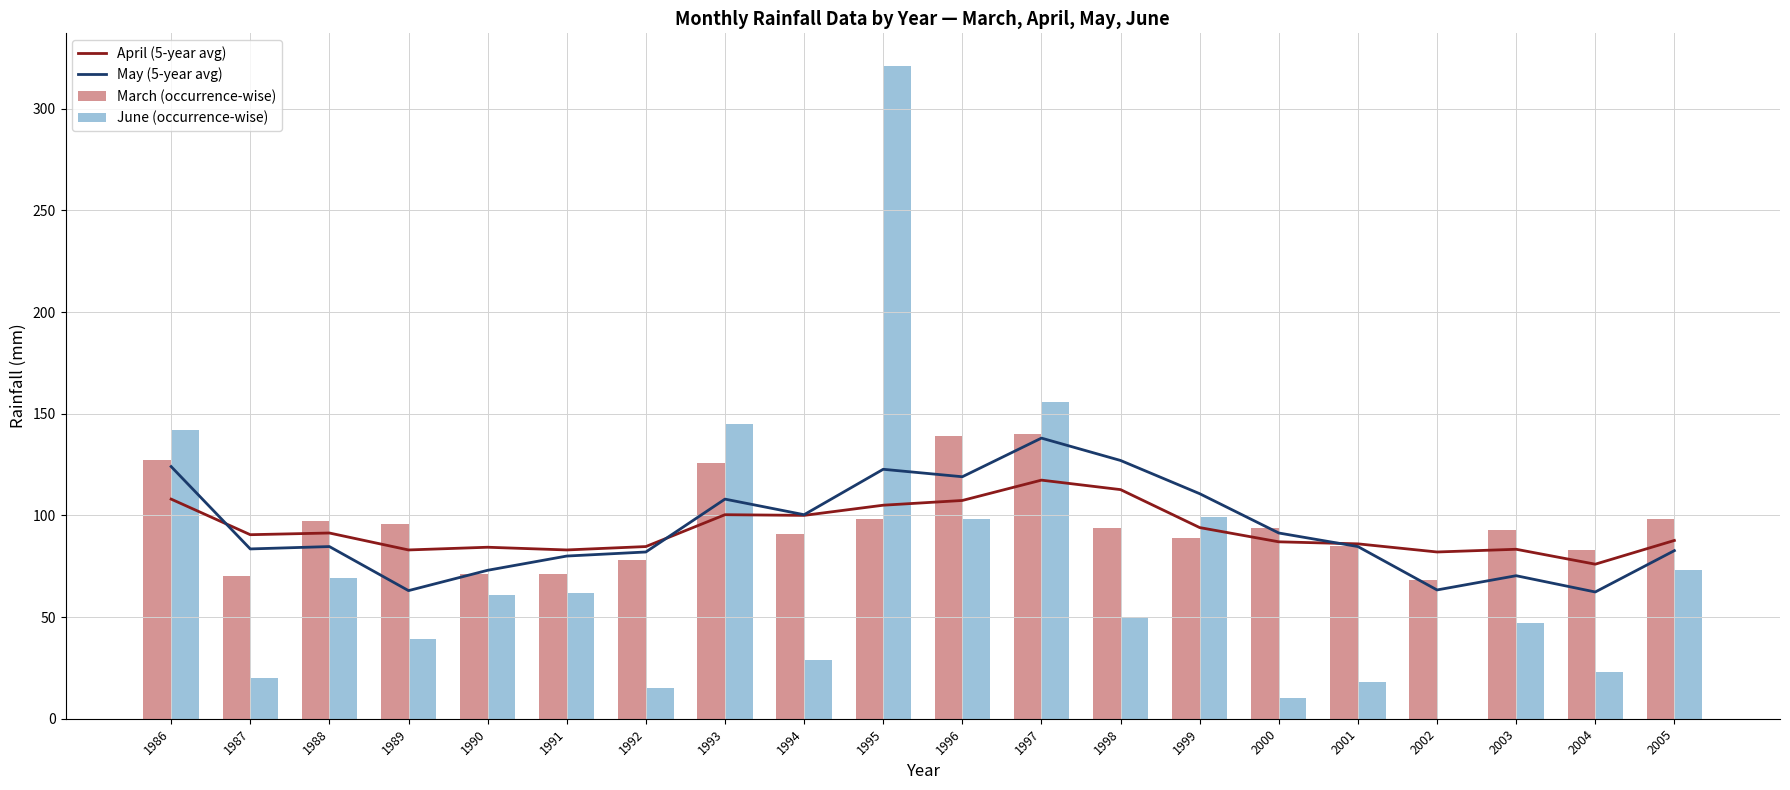

What are all the series names shown in the legend?

April (5-year avg), May (5-year avg), March (occurrence-wise), June (occurrence-wise)